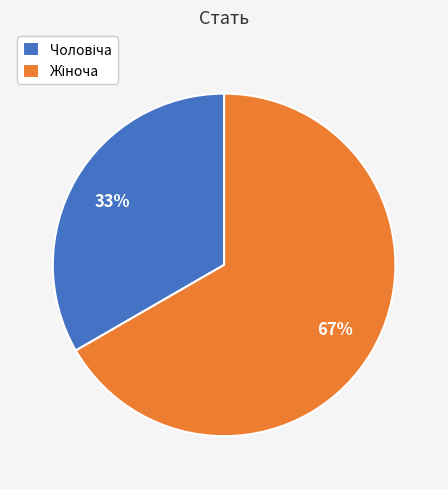

To the nearest percent, what is the average slice percentage?

50%